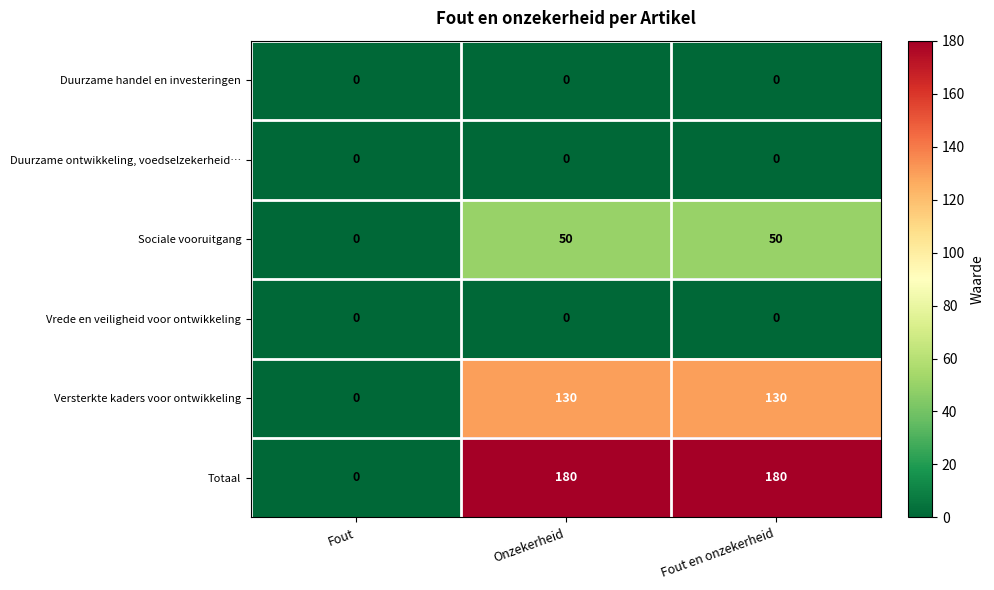

How many Sociale vooruitgang values are between 0 and 50?

3